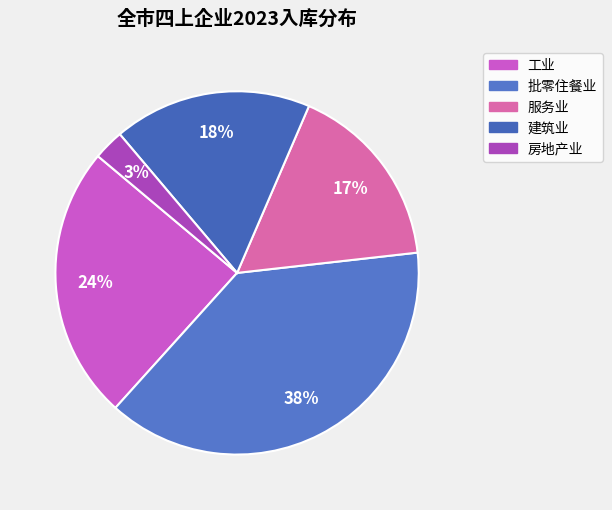

Is it true that 服务业 is 17% of the pie?

True